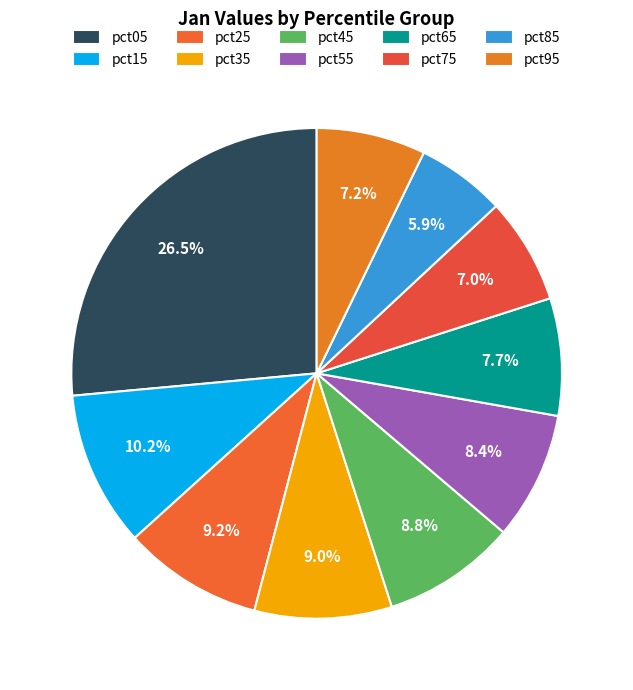

To the nearest percent, what portion does pct55 represent?

8%